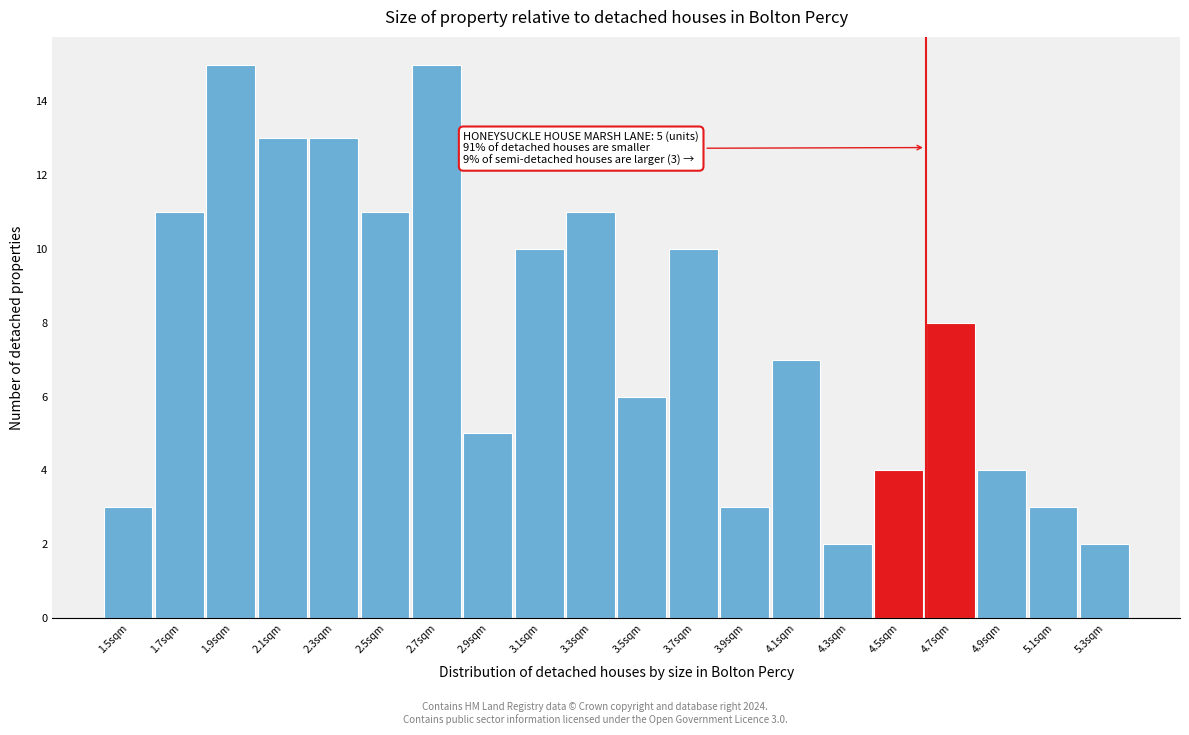

Reading left to right, what are all the values shown in this chart?

3	11	15	13	13	11	15	5	10	11	6	10	3	7	2	4	8	4	3	2